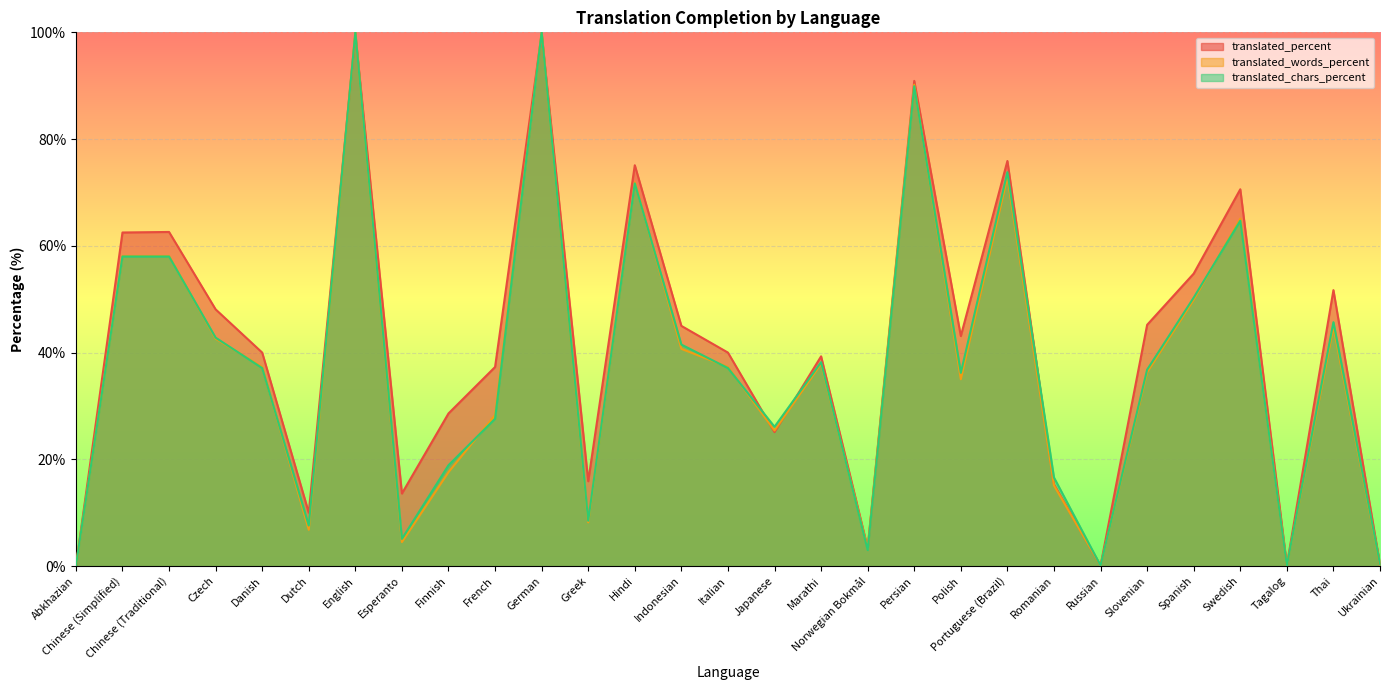

Rank the series at Chinese (Traditional) from lowest to highest value.

translated_chars_percent, translated_words_percent, translated_percent